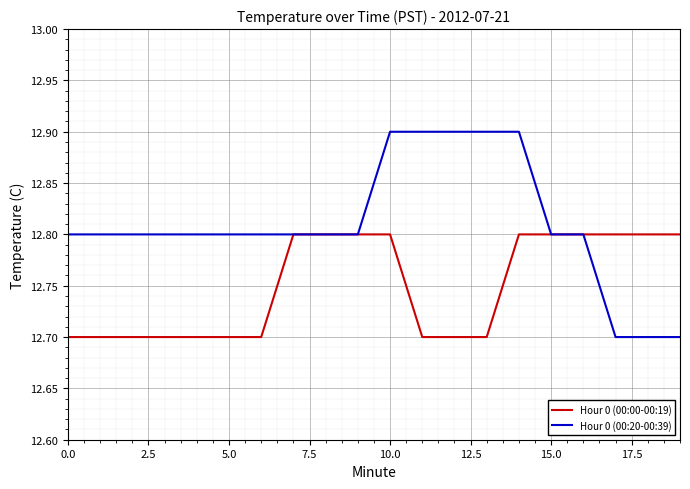

What is the maximum value for Hour 0 (00:20-00:39)?

12.9